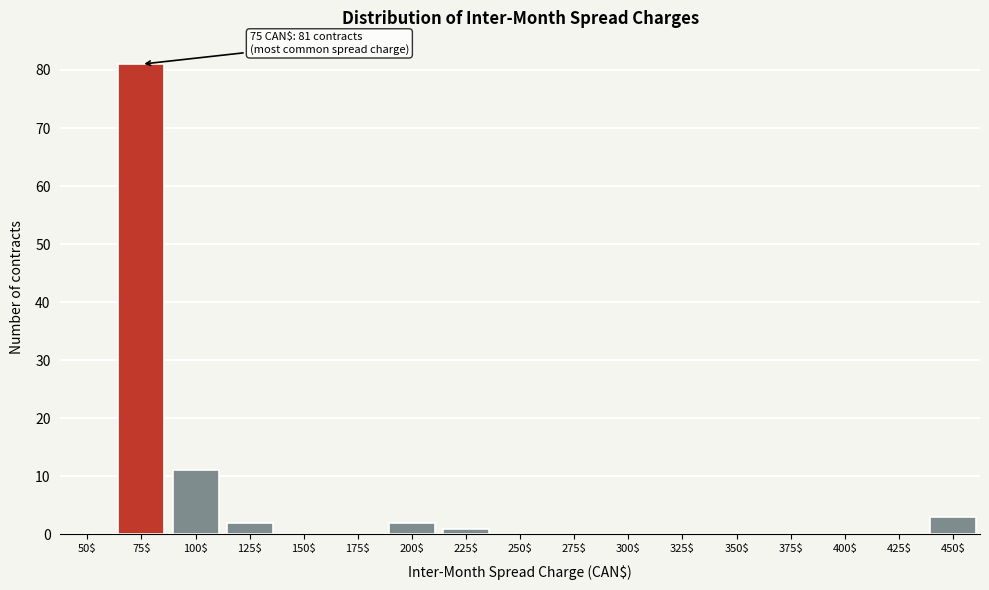

What is the maximum value shown in the chart?

81